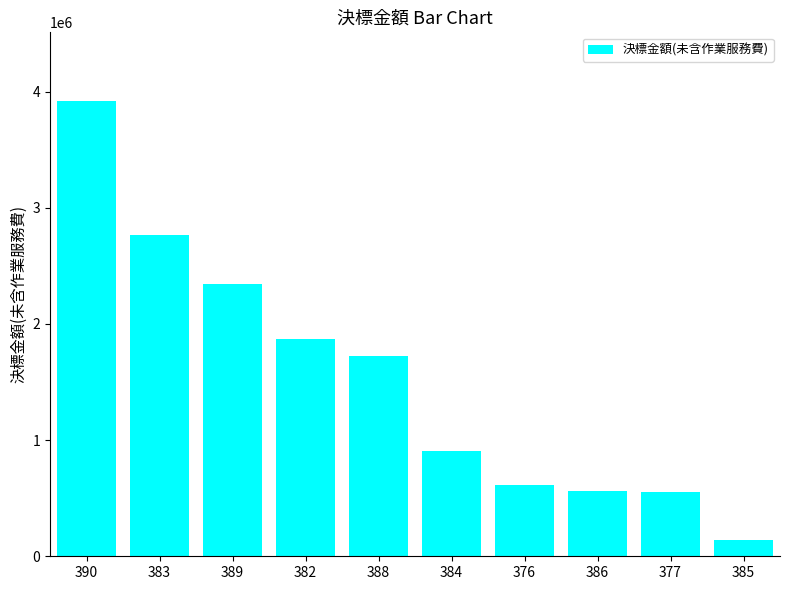

The value at 388 is 1727996. True or false?

True